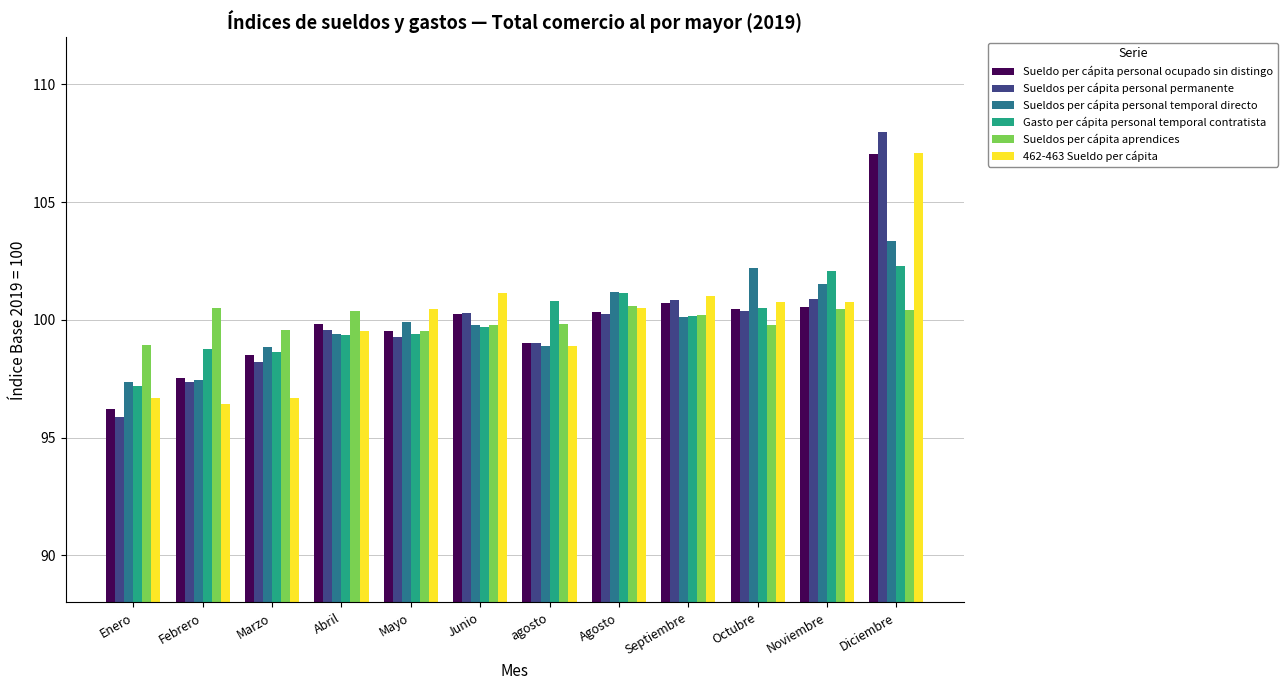

What is the maximum value shown in the chart?

108.0